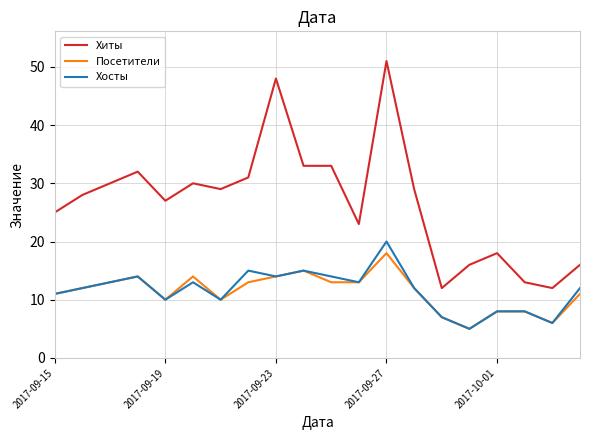

True or false: Хиты and Хосты cross at least once.

False